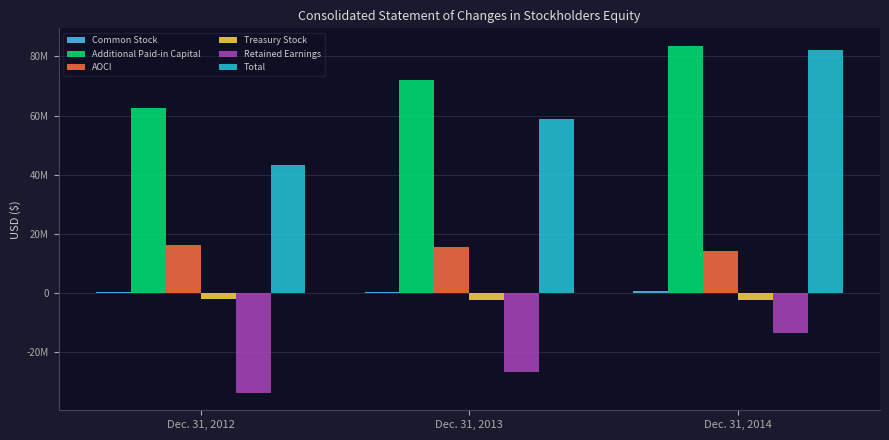

Which category has the lowest value in the AOCI series?

Dec. 31, 2014